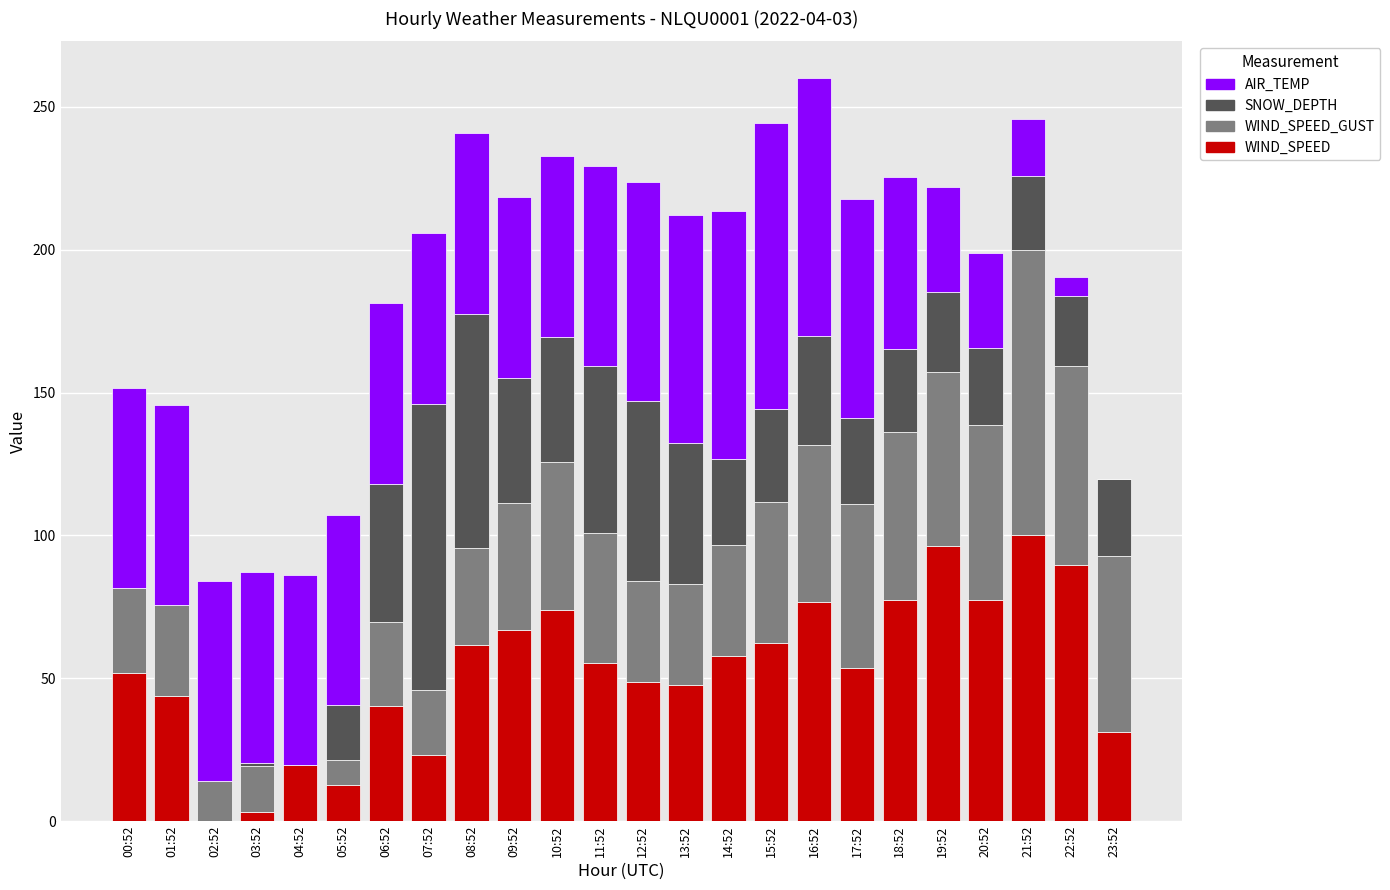

What is the highest value of the WIND_SPEED series?

100.0